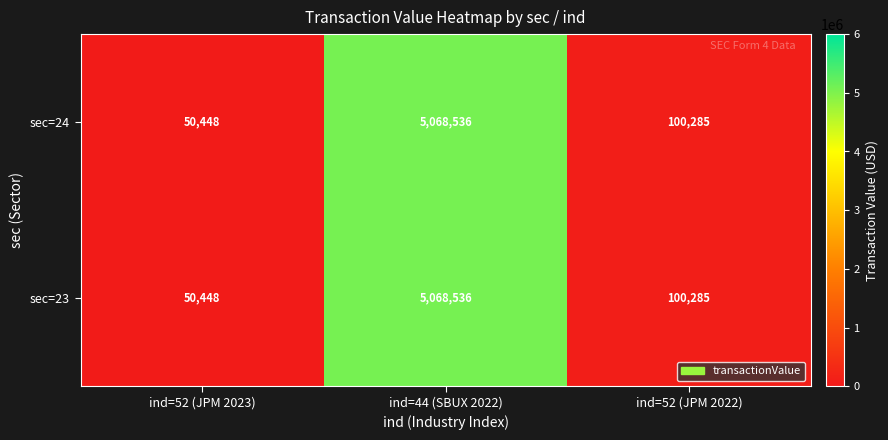

What is the minimum value for sec=23?

50448